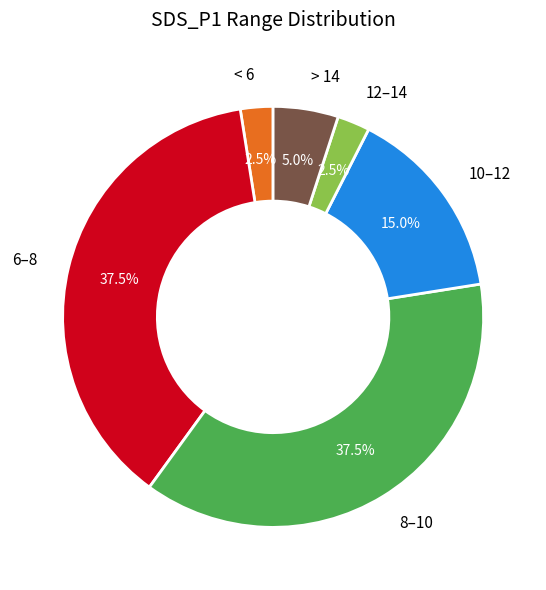

Which has a higher value, 10–12 or 6–8?

6–8